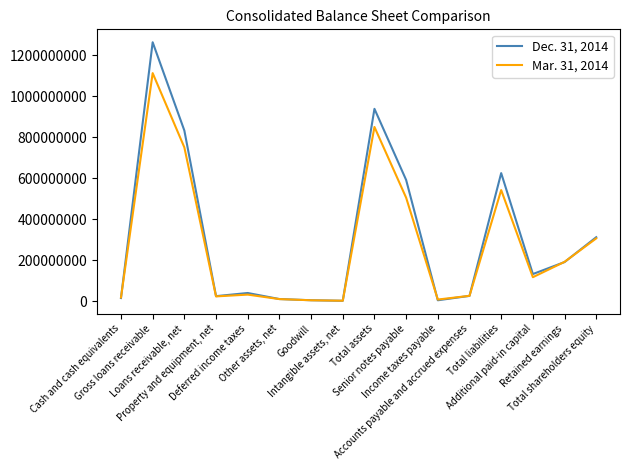

At which category does the chart reach its peak across all series?

Gross loans receivable